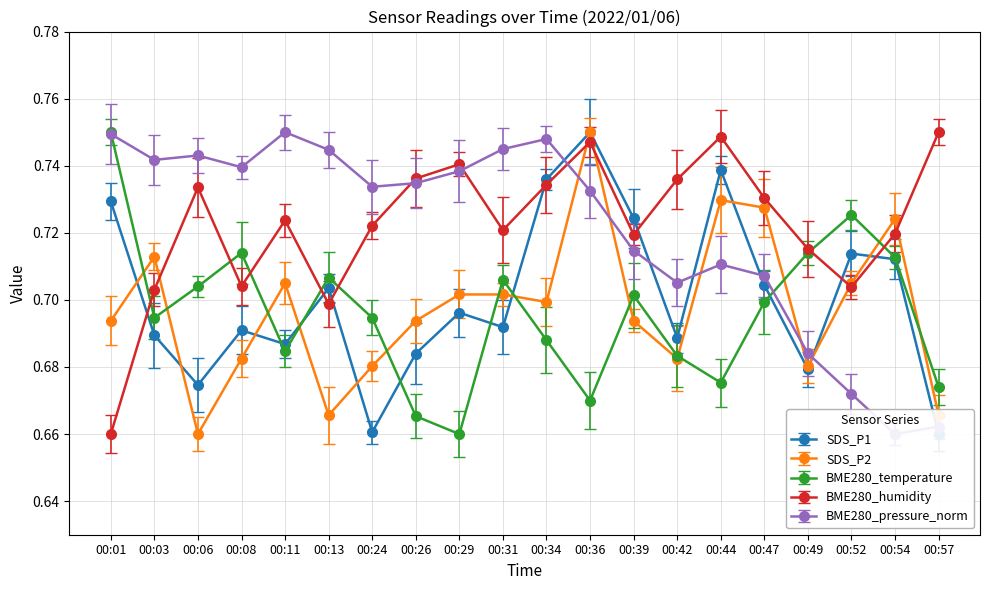

At which label is SDS_P2 closest to 0?

00:06